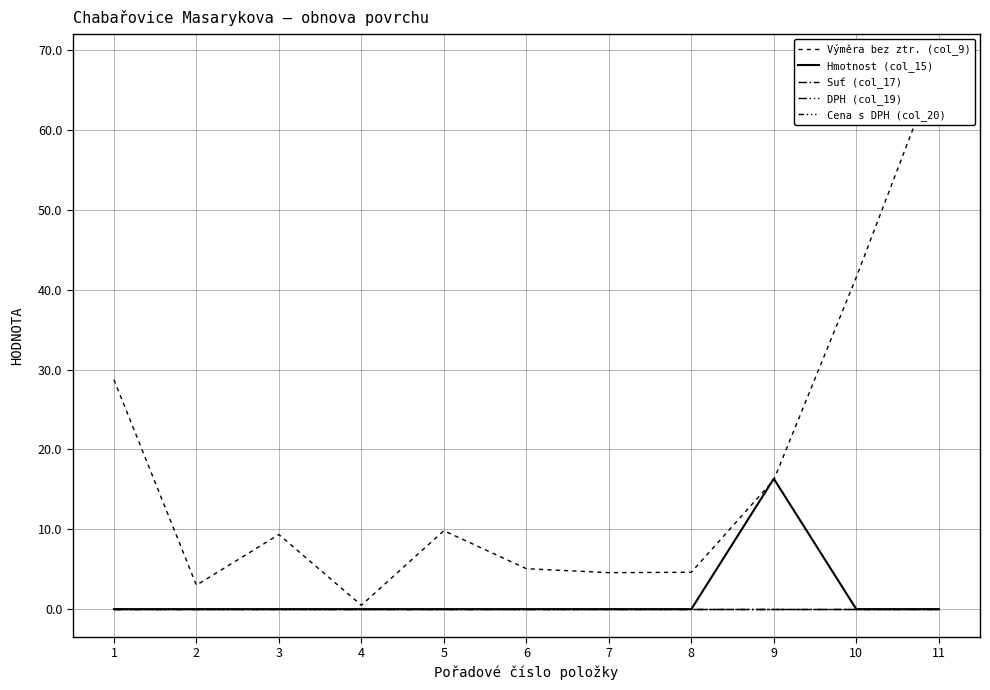

Between 4 and 2, which is larger?

4